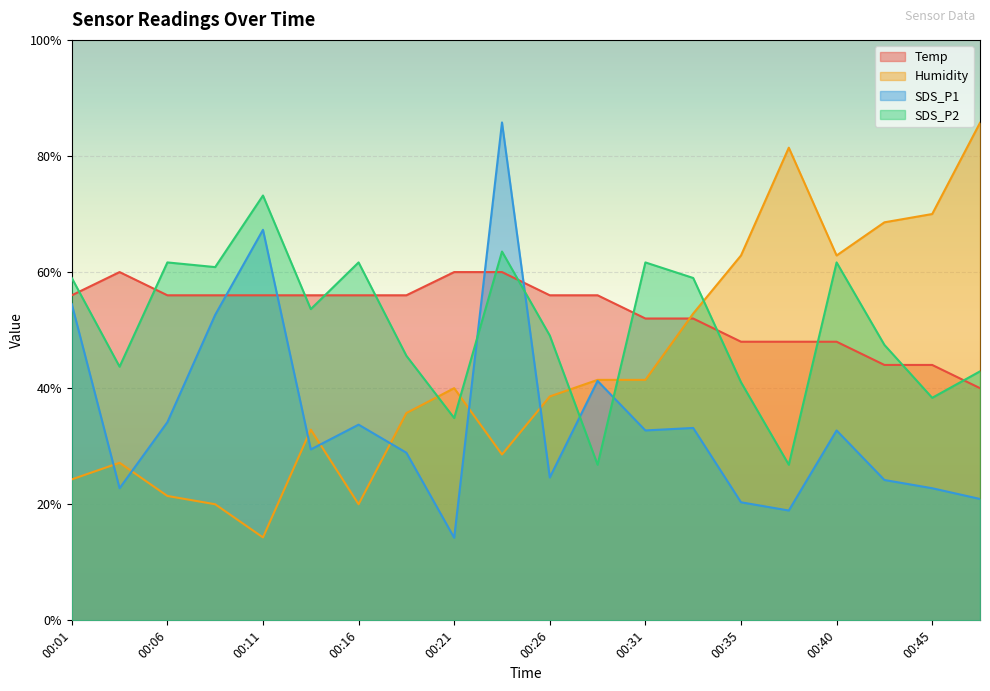

How many interior local peaks does the SDS_P2 series have?

6